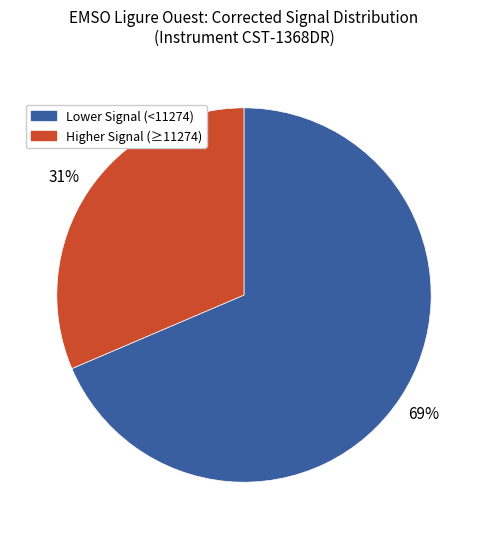

To the nearest percent, what is the average slice percentage?

50%